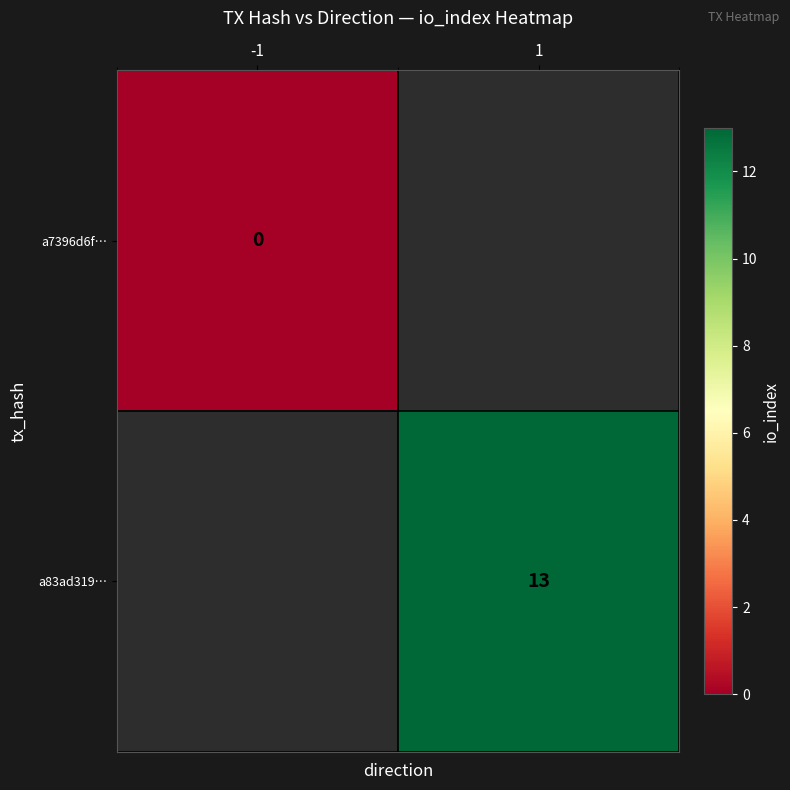

Rank the categories by a83ad319… value from highest to lowest.

-1, 1